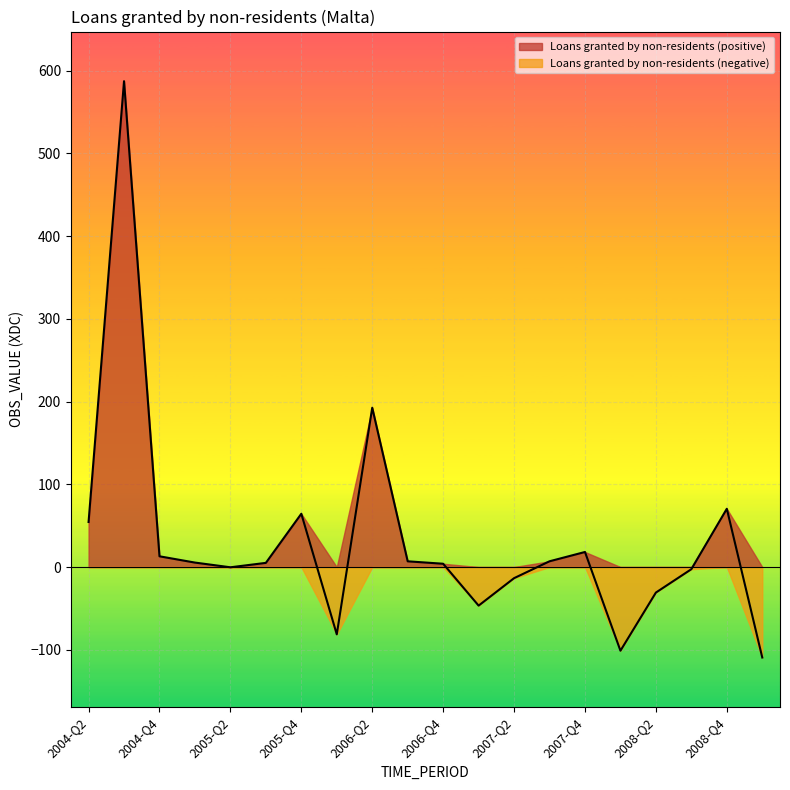

Rank the categories by value from highest to lowest.

2004-Q3, 2006-Q2, 2008-Q4, 2005-Q4, 2004-Q2, 2007-Q4, 2004-Q4, 2007-Q3, 2006-Q3, 2005-Q1, 2005-Q3, 2006-Q4, 2005-Q2, 2008-Q3, 2007-Q2, 2008-Q2, 2007-Q1, 2006-Q1, 2008-Q1, 2009-Q1